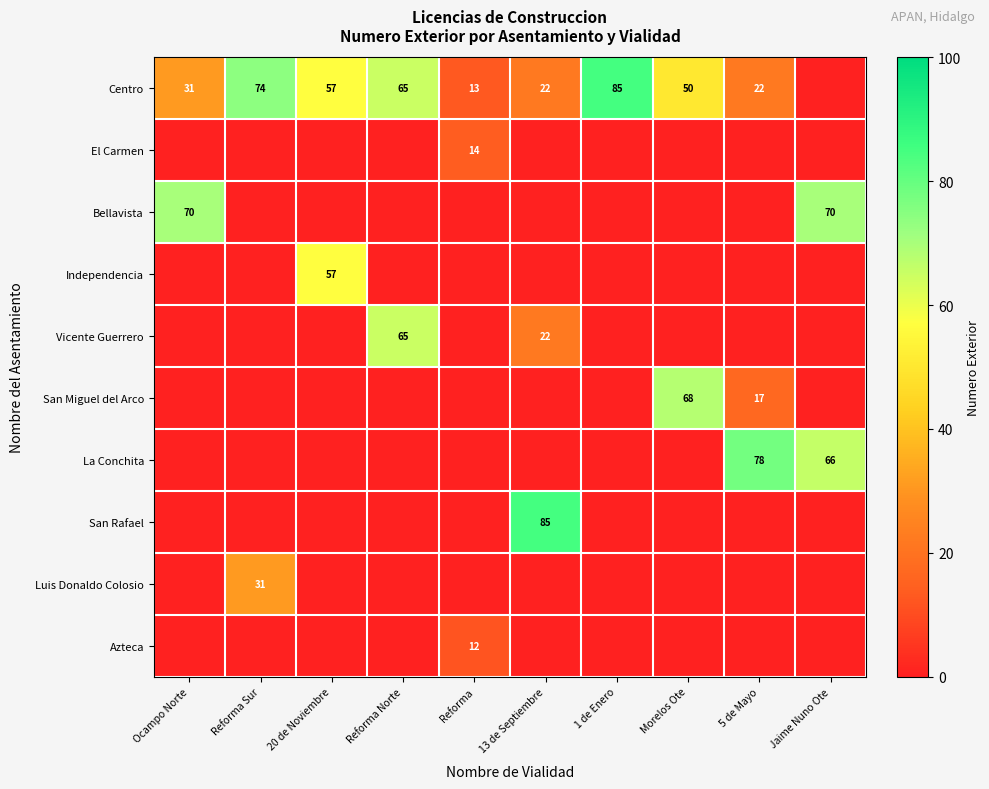

At how many categories does at least one series exceed 16?

9